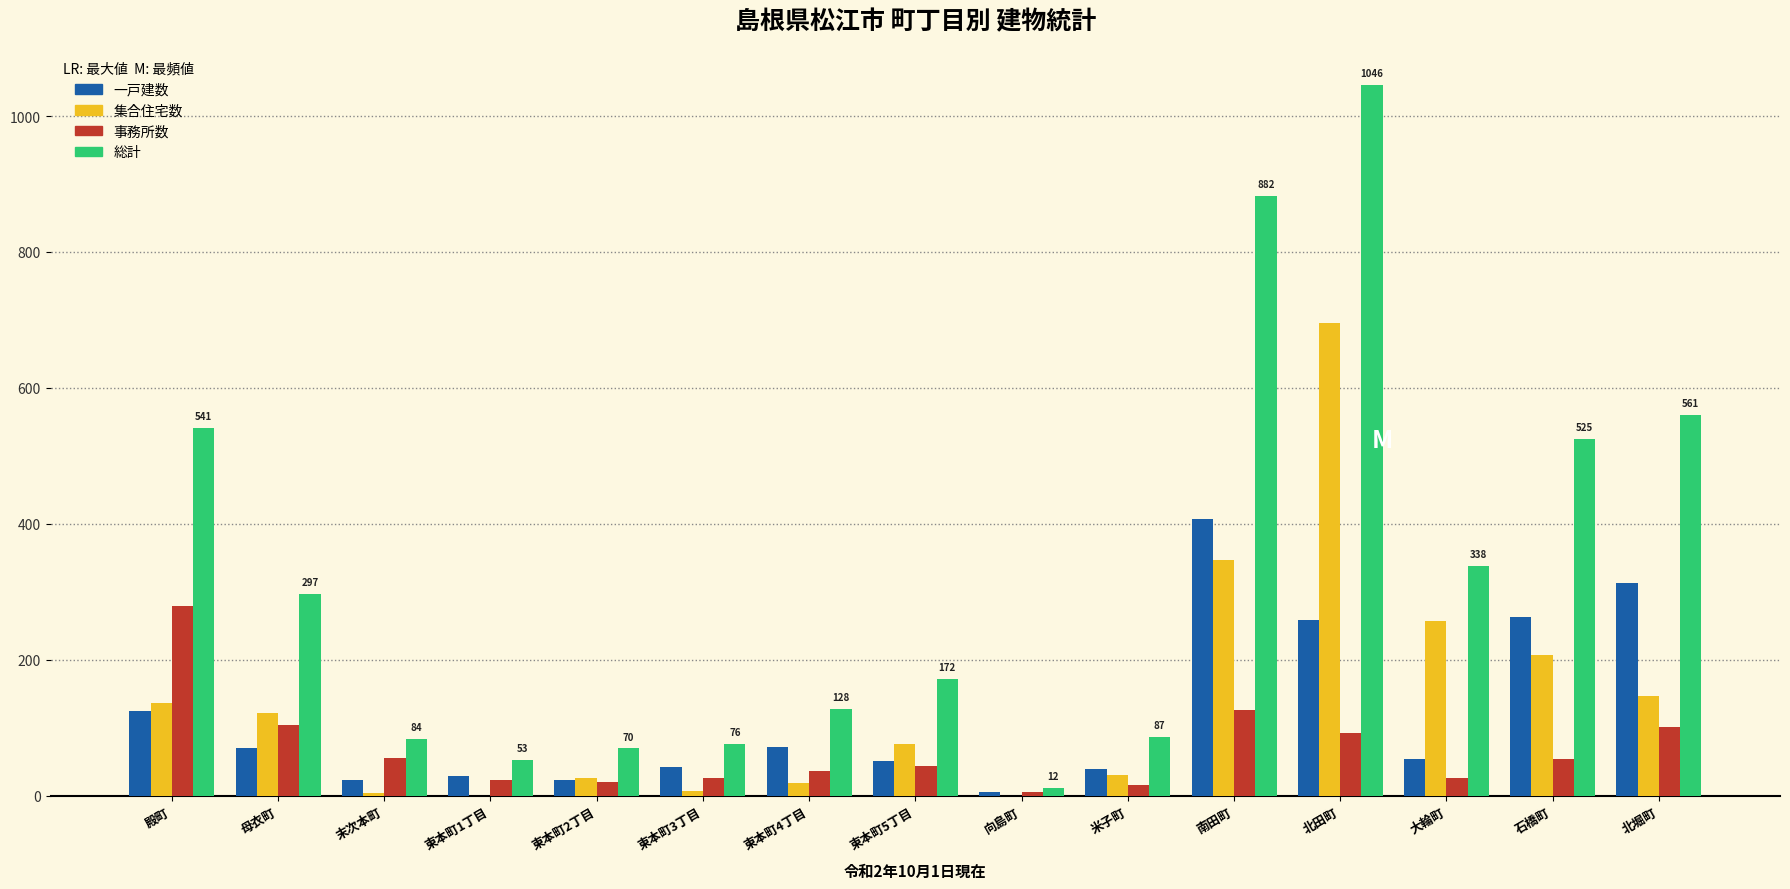

What is the highest value of the 総計 series?

1046